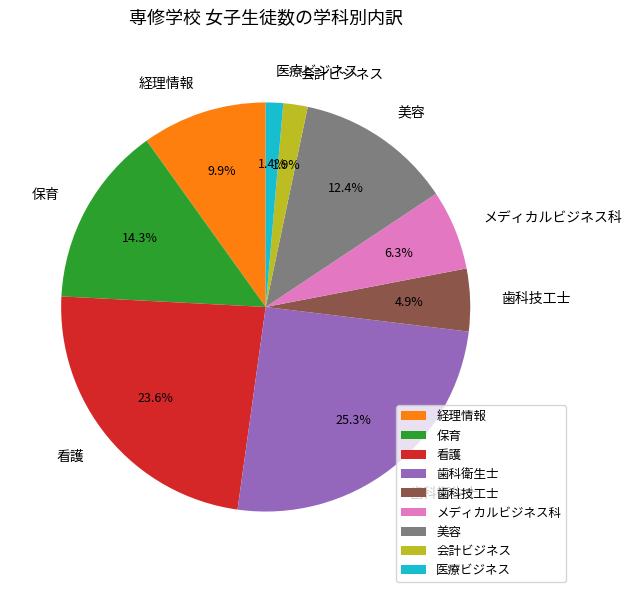

The 医療ビジネス slice represents 11% of the pie. True or false?

False